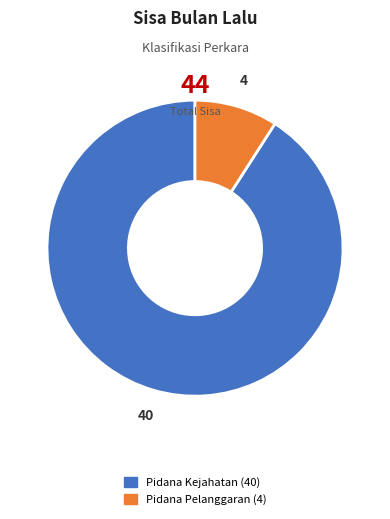

Do Pidana Pelanggaran and Pidana Kejahatan together represent more than half of the pie?

Yes